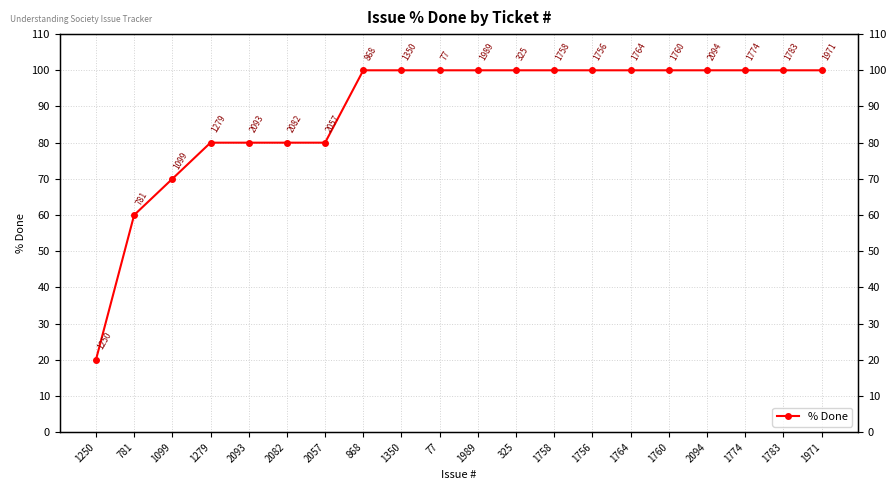

What is the ratio of the value at 2094 to the value at 1758?

1.0